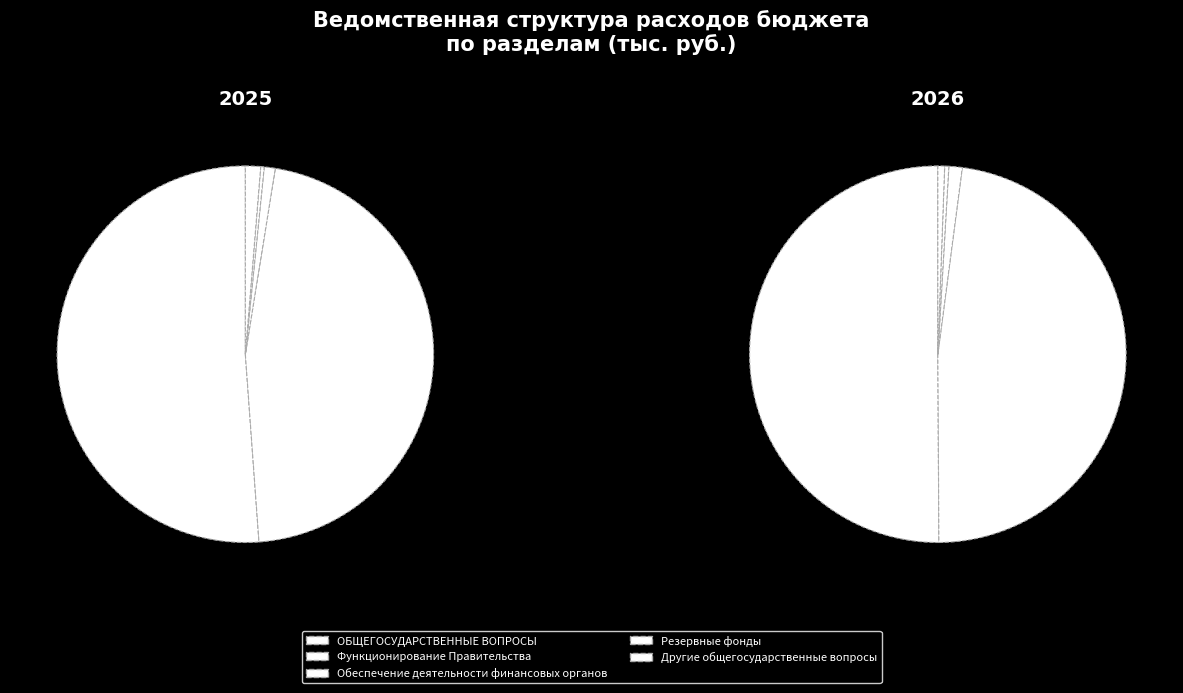

Does ОБЩЕГОСУДАРСТВЕННЫЕ ВОПРОСЫ account for over 50% of the chart?

Yes